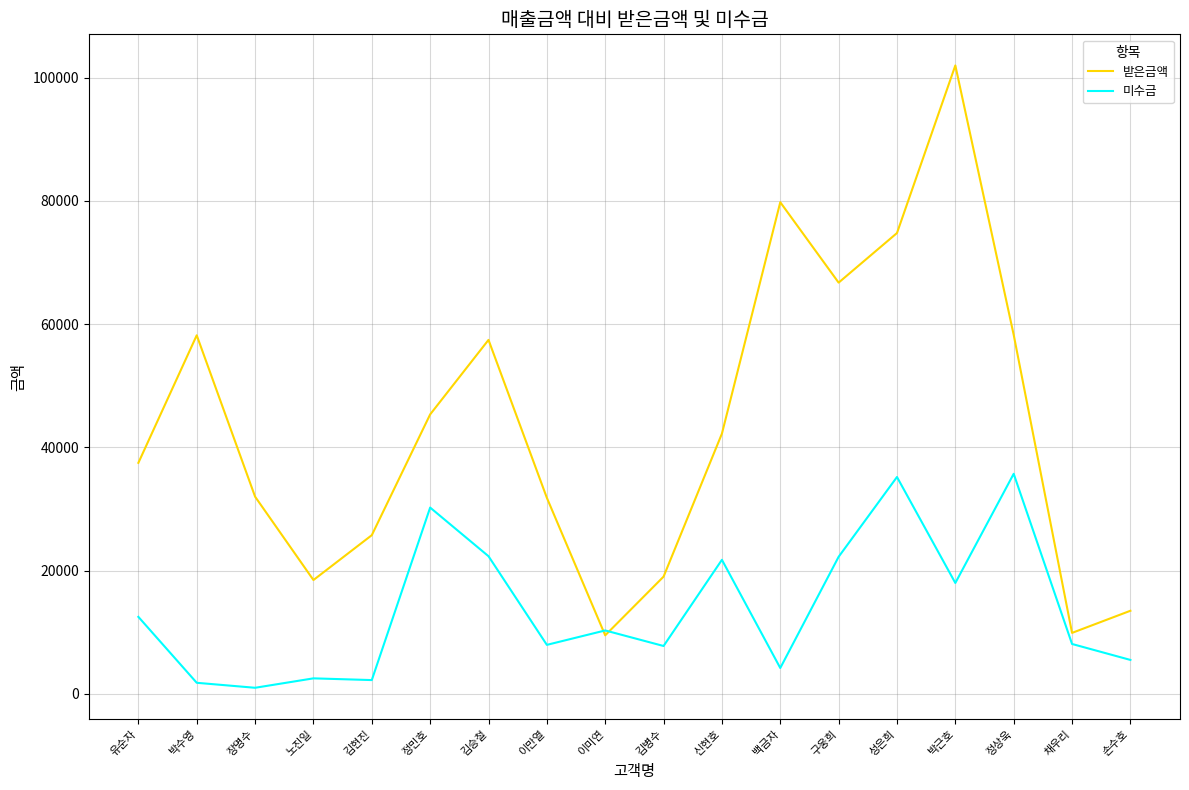

What is the difference between the maximum and minimum values in the 받은금액 series?

92496